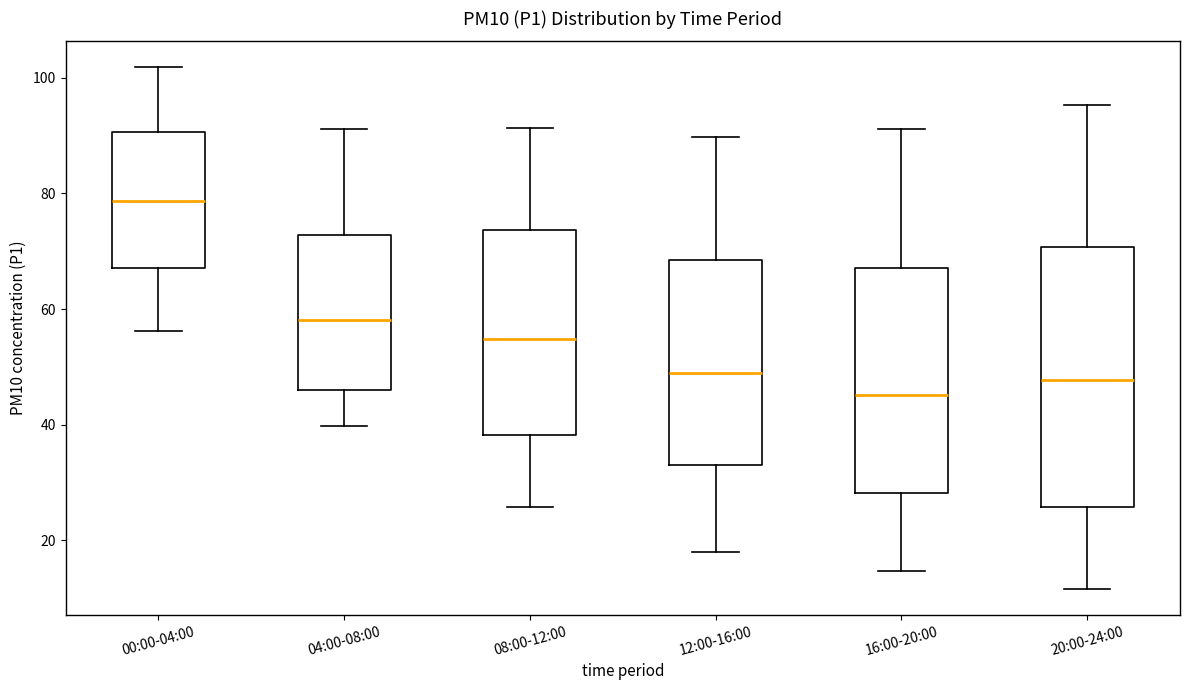

Reading left to right, read every box against the y-axis: the position of its median line, the range the box covers, and the ends of its whiskers. The values are not printed on the chart, so give them approximately, as read against the axis.

00:00-04:00: median 78, box 68 to 90, whiskers 56 to 102
04:00-08:00: median 58, box 46 to 72, whiskers 40 to 92
08:00-12:00: median 54, box 38 to 74, whiskers 26 to 92
12:00-16:00: median 48, box 32 to 68, whiskers 18 to 90
16:00-20:00: median 46, box 28 to 68, whiskers 14 to 92
20:00-24:00: median 48, box 26 to 70, whiskers 12 to 96